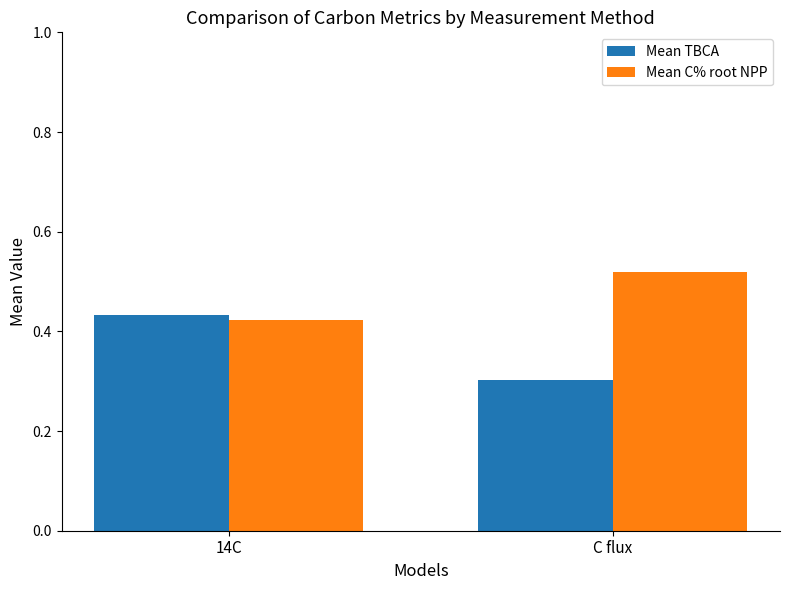

Which series has the largest total across all categories?

Mean C% root NPP